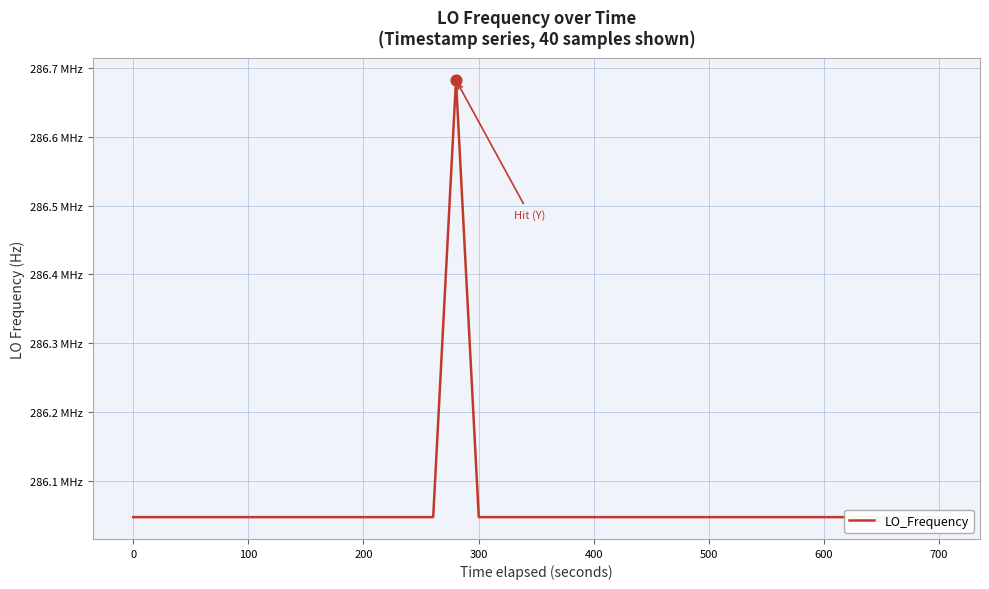

Is this an area chart (filled region under the line)?

No